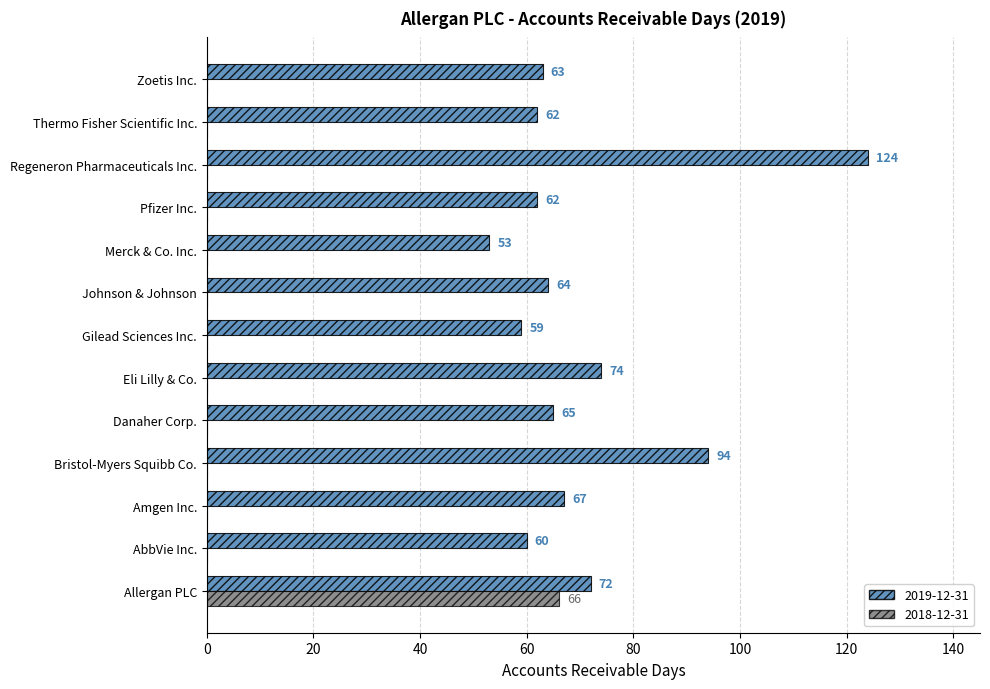

At which category is the sum across all series the highest?

Allergan PLC